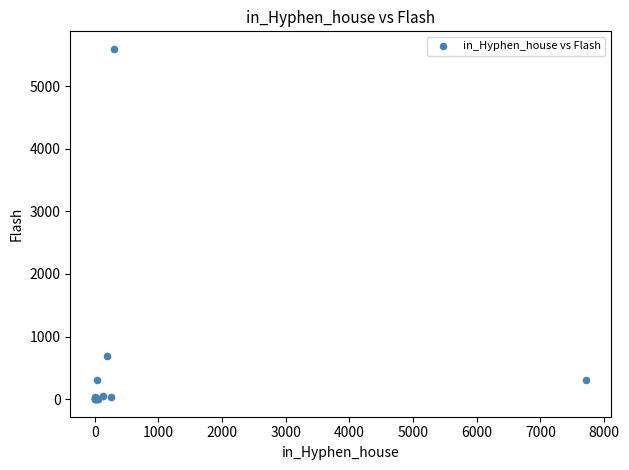

What Y value in the scatter plot is closest to 2797?

683